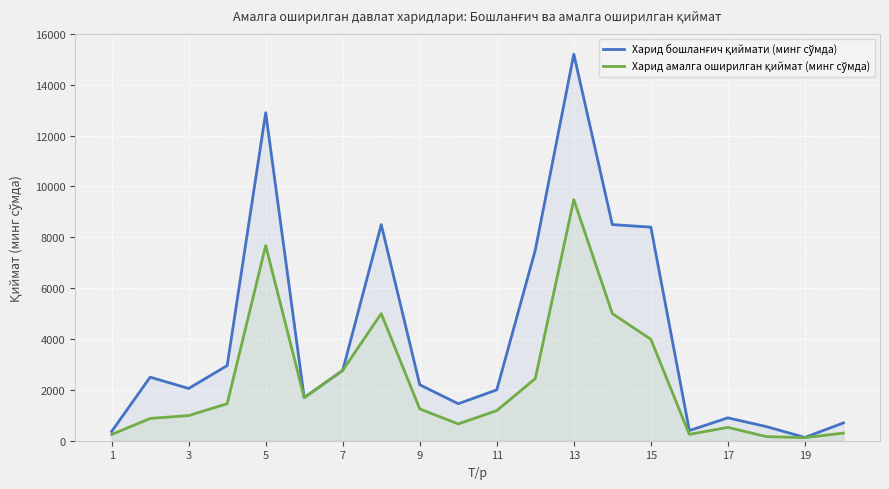

True or false: Харид амалга оширилган қиймат (минг сўмда) and Харид бошланғич қиймати (минг сўмда) intersect in this chart.

False